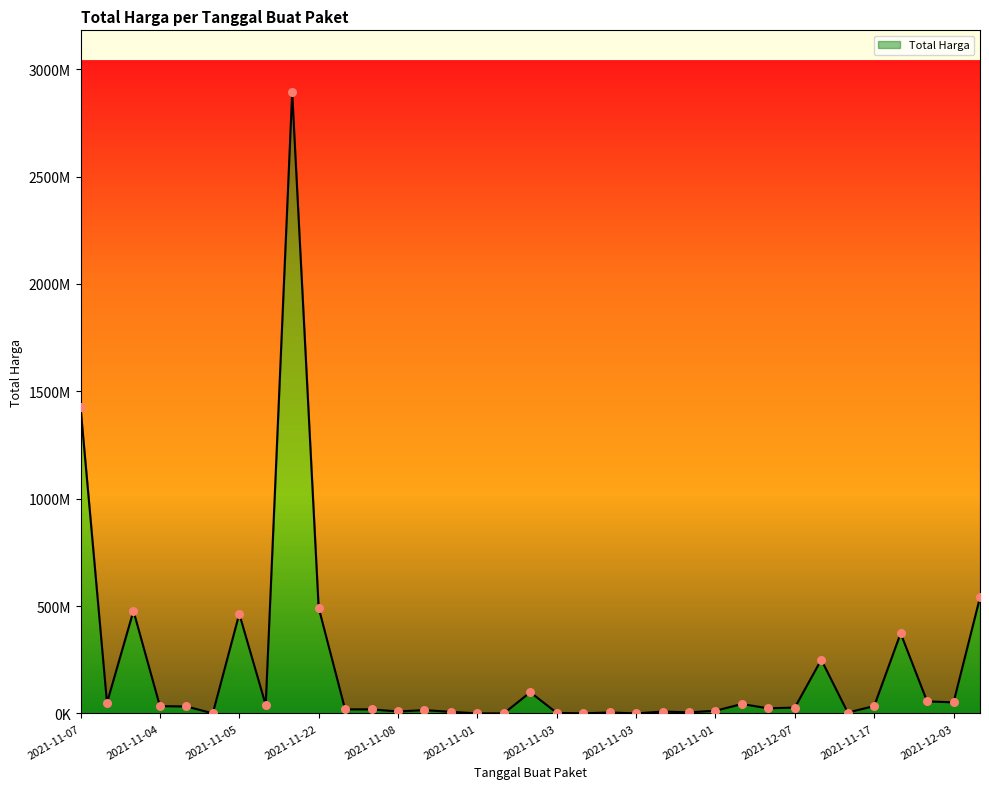

Which has a higher value, 2021-11-05 or 2021-11-24?

2021-11-05